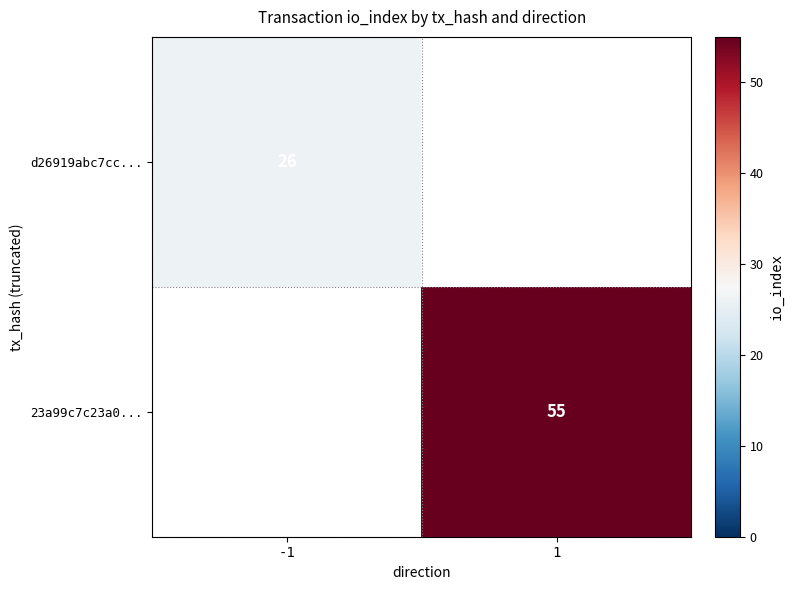

Between -1 and 1, which is larger?

1